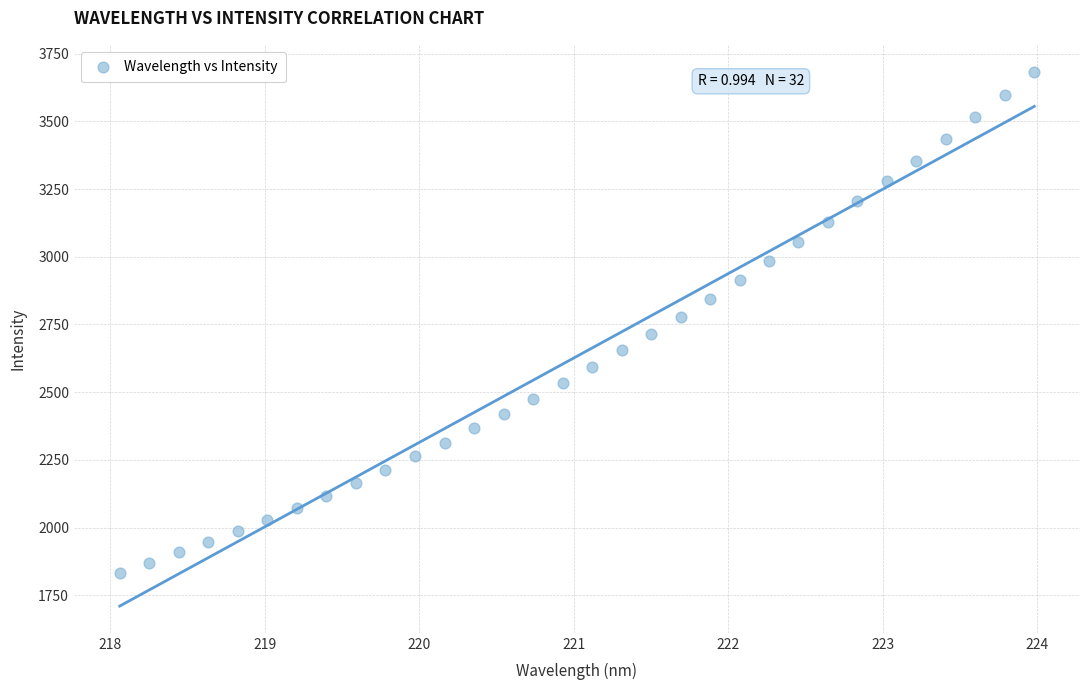

What is the range of X values (max minus min)?

5.9